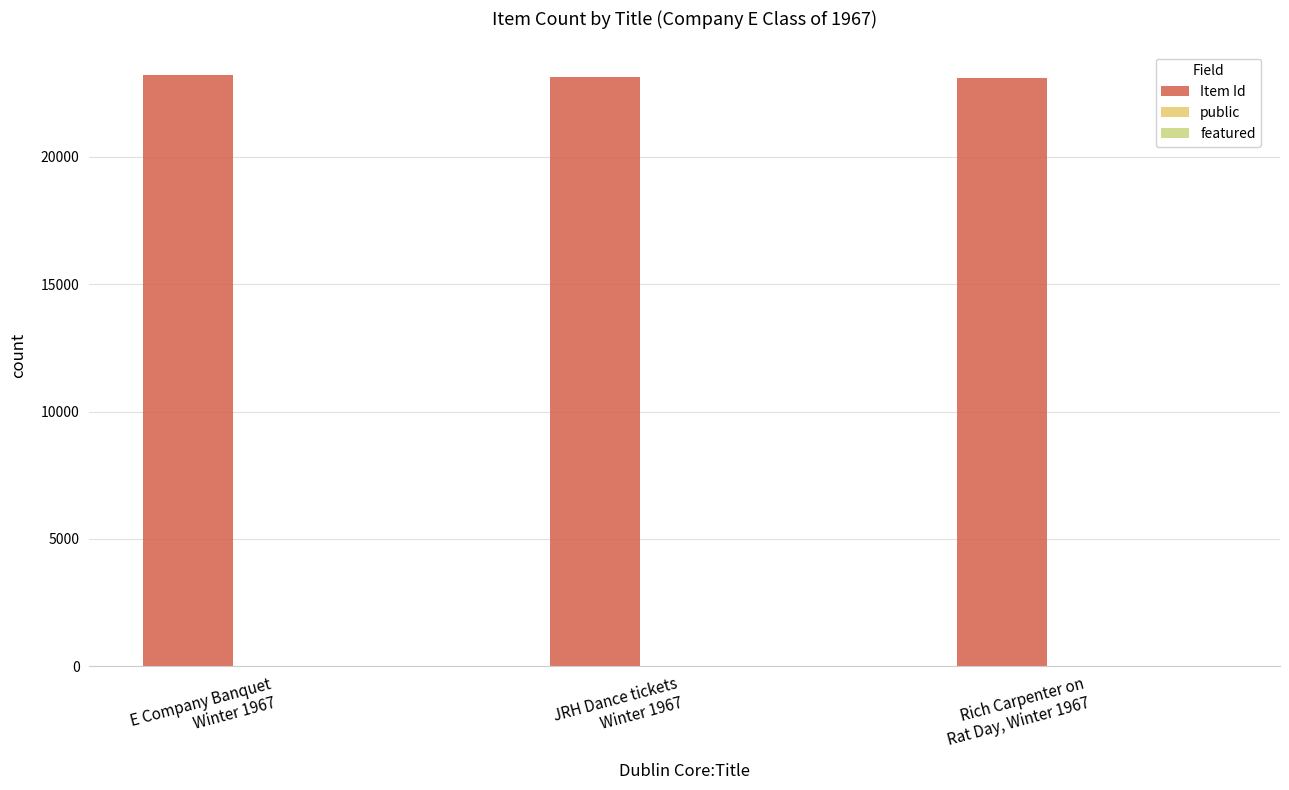

Reading right to left, extract all data points from this chart.

Item Id: 23116	23131	23212
public: 1	1	1
featured: 0	0	0